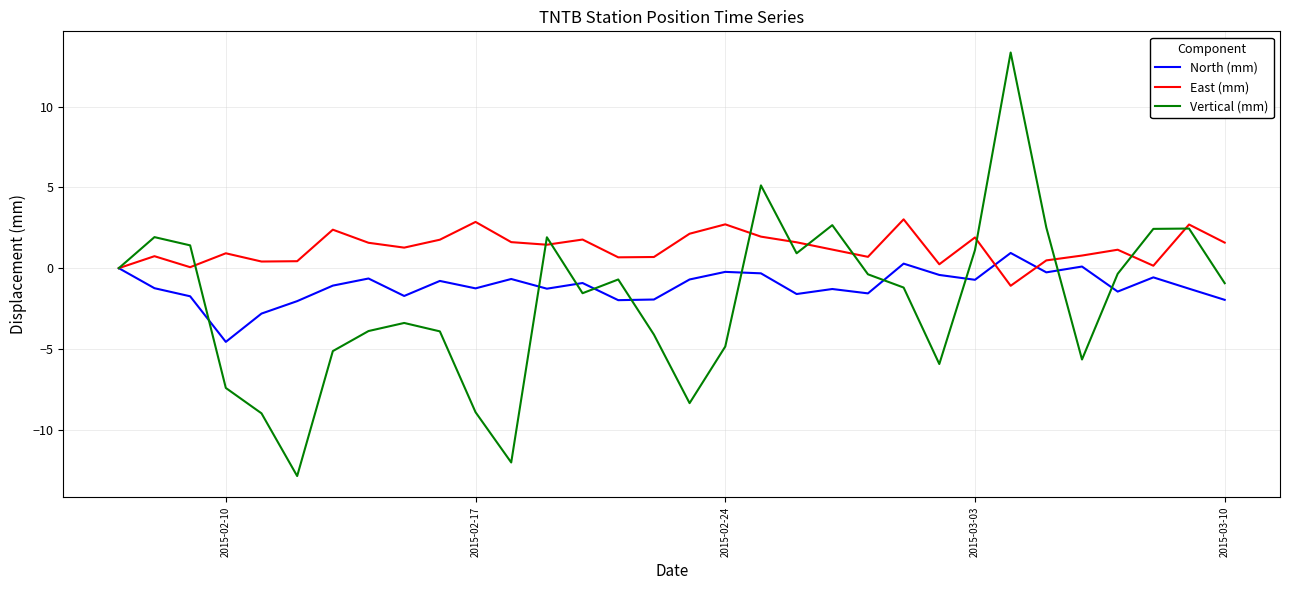

What are all the series names shown in the legend?

North (mm), East (mm), Vertical (mm)